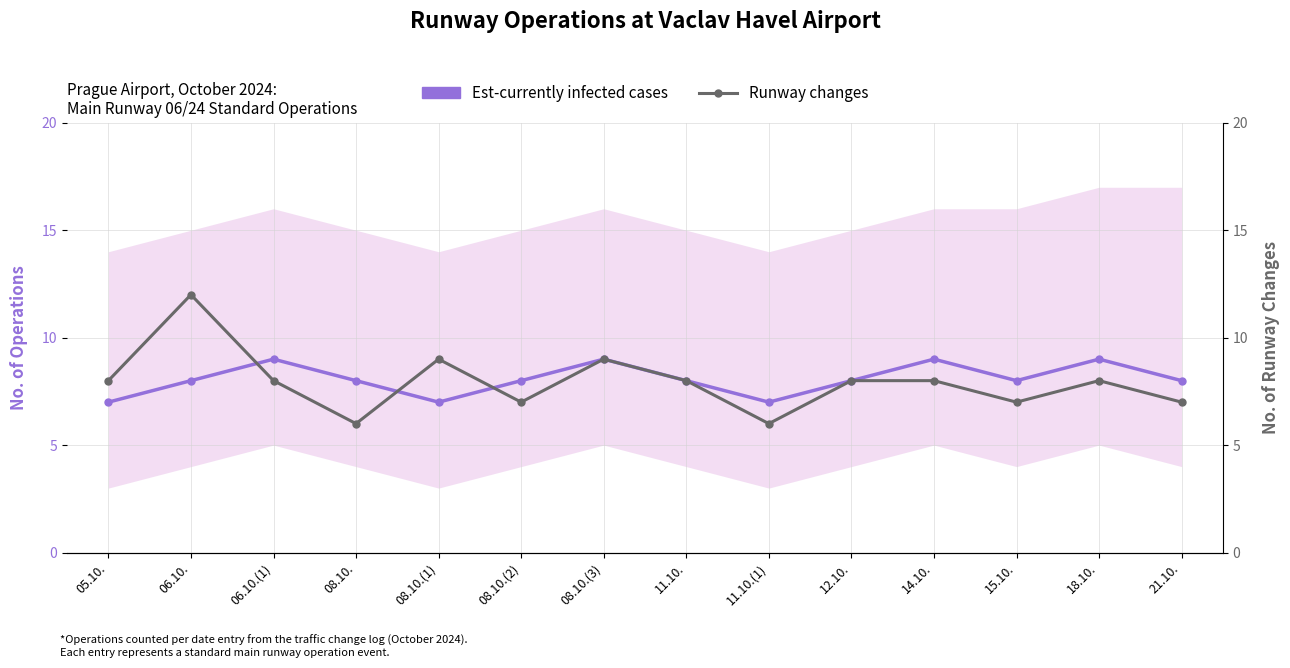

At which category does Runway changes reach its first local valley?

08.10.